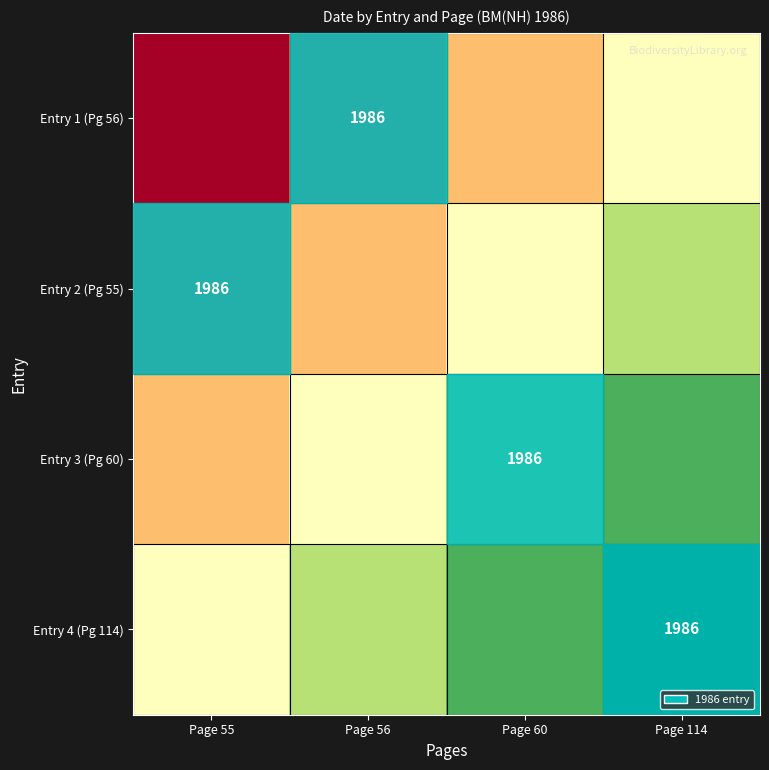

At how many categories does at least one series exceed 0?

4